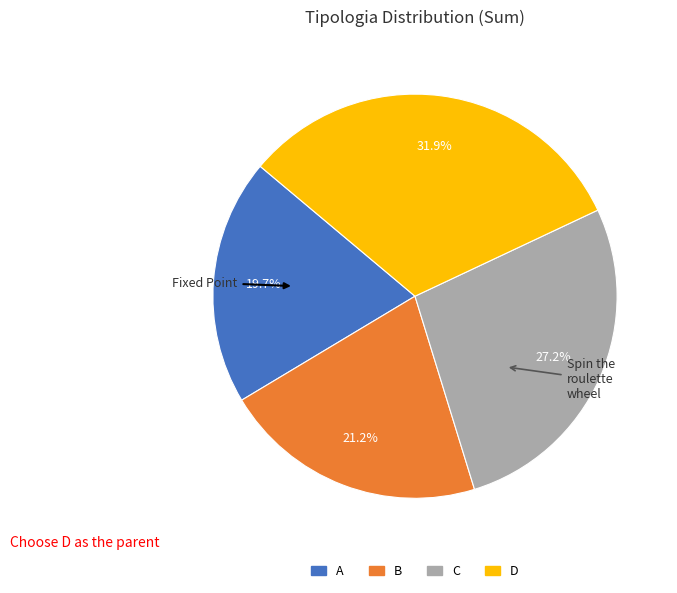

What is the smallest slice in the pie chart?

A